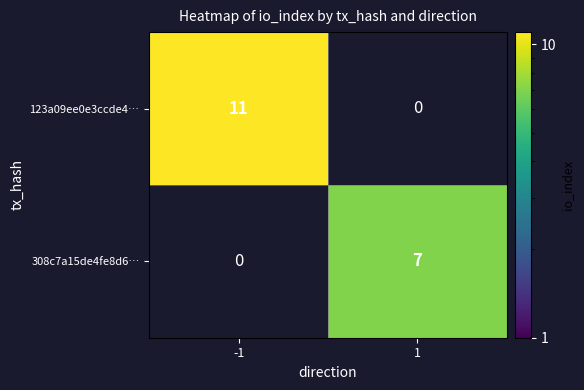

The value of 123a09ee0e3ccde4… at -1 is 15. True or false?

False